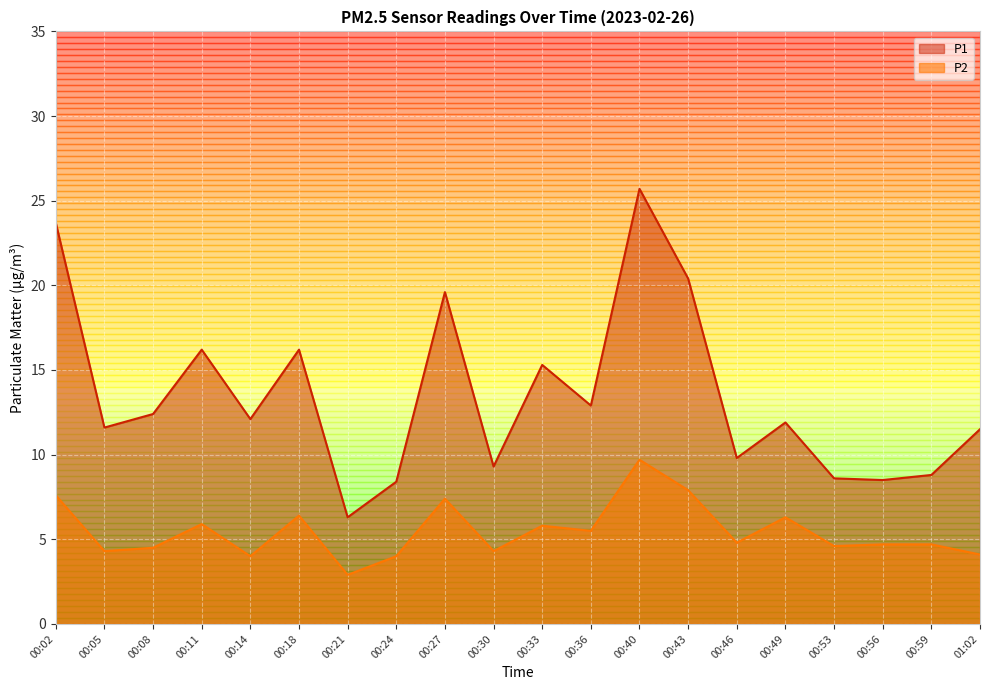

At which label does P1 reach its minimum?

00:21